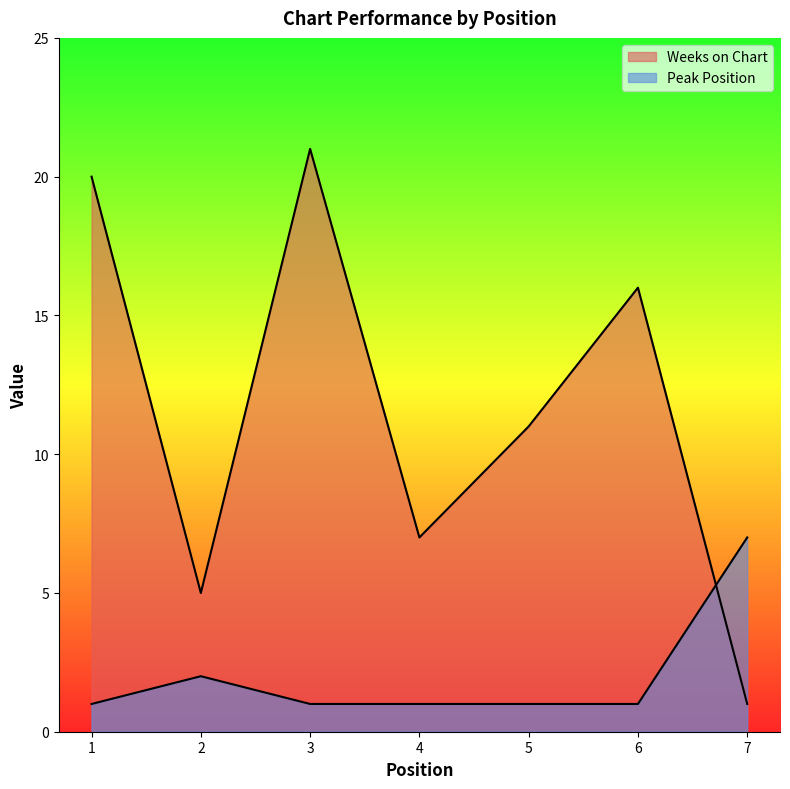

True or false: Weeks on Chart has a value of 11 at 5.

True